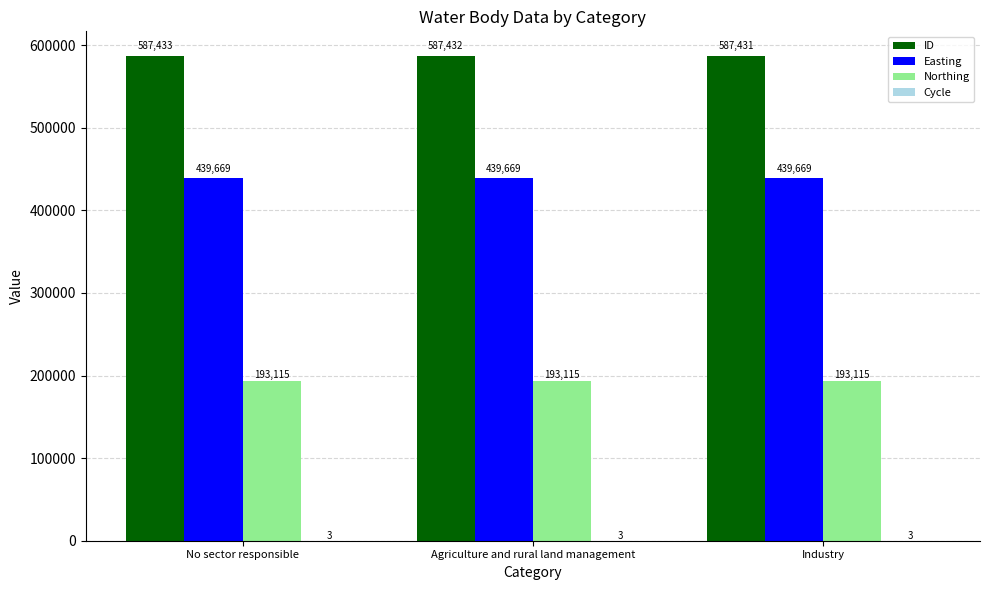

The value of ID at No sector responsible is 587433. True or false?

True